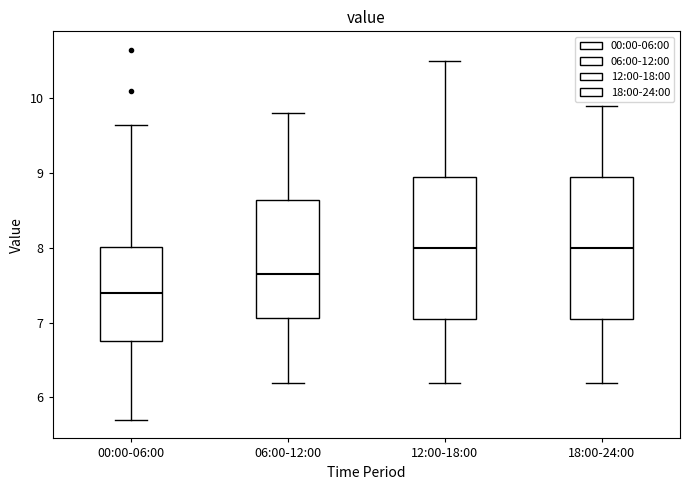

Which box has the lowest median line?

00:00-06:00